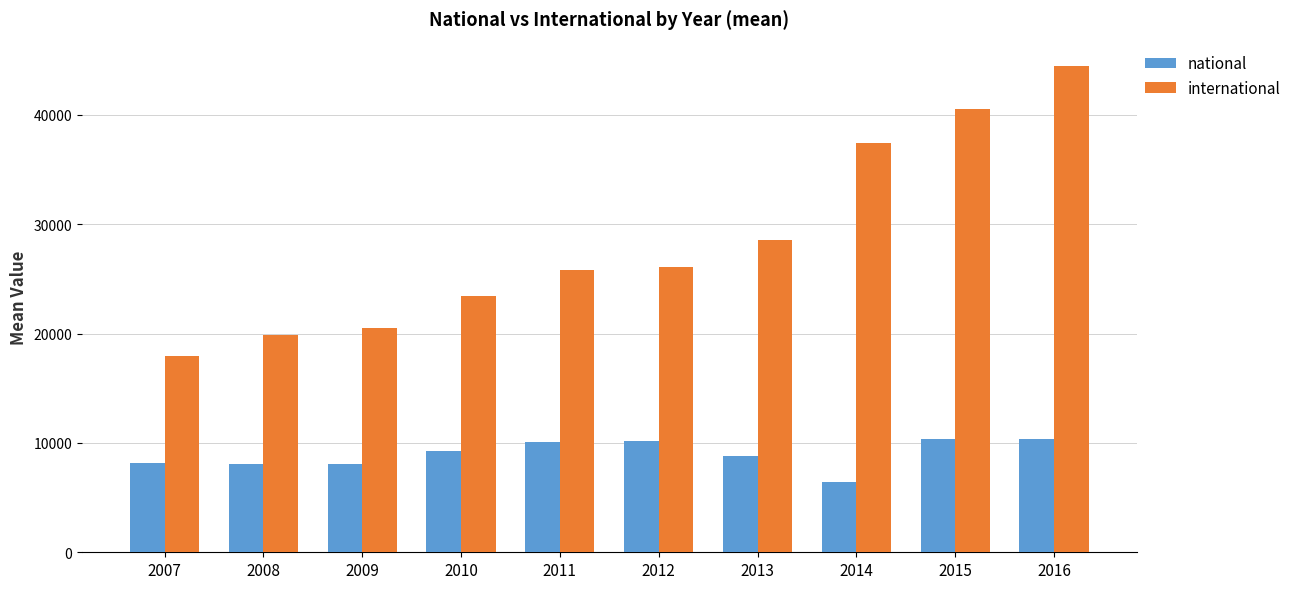

List the series in order of their overall mean, highest first.

international, national